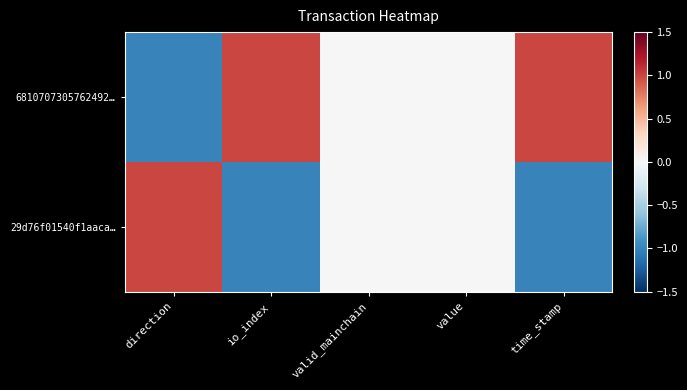

List the series in order of their overall mean, lowest first.

29d76f01540f1aaca…, 6810707305762492…